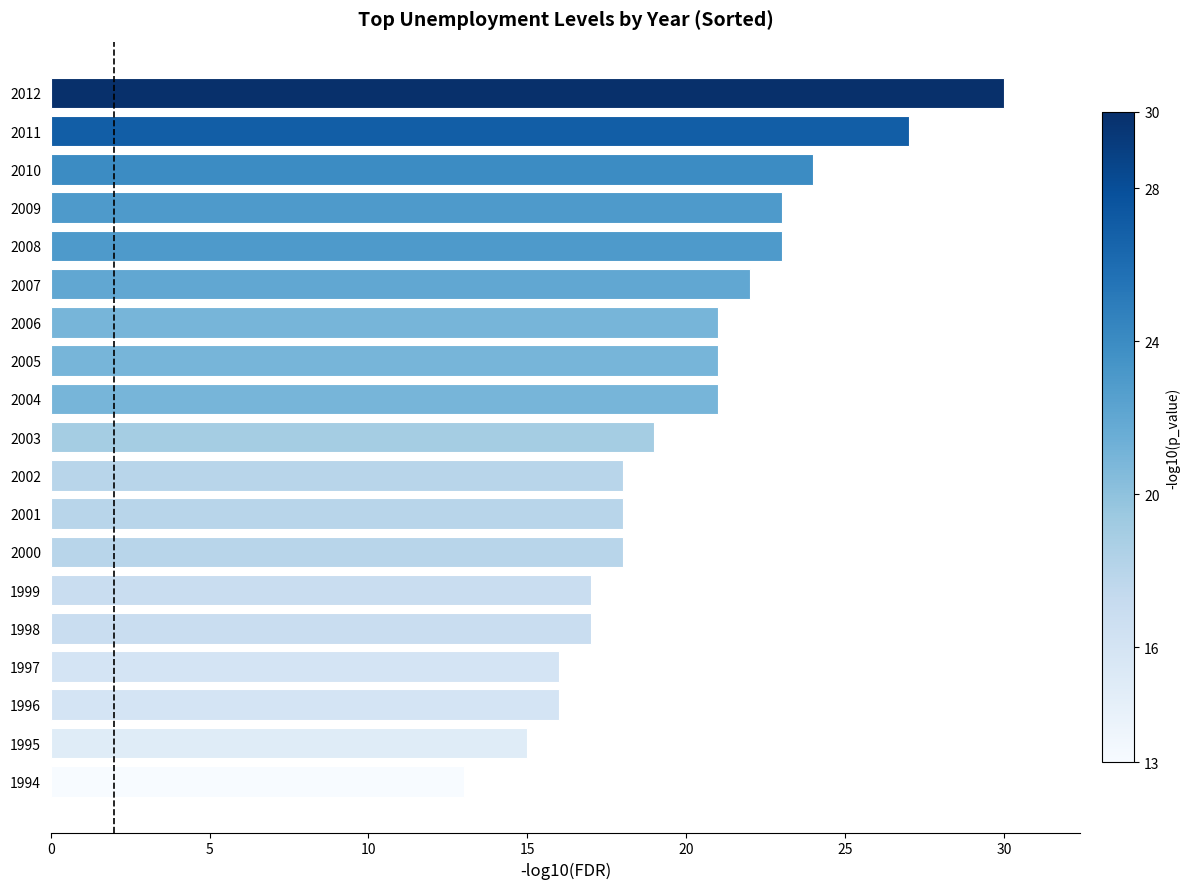

Reading top to bottom, transcribe all the data shown in this chart.

2012=30	2011=27	2010=24	2009=23	2008=23	2007=22	2006=21	2005=21	2004=21	2003=19	2002=18	2001=18	2000=18	1999=17	1998=17	1997=16	1996=16	1995=15	1994=13